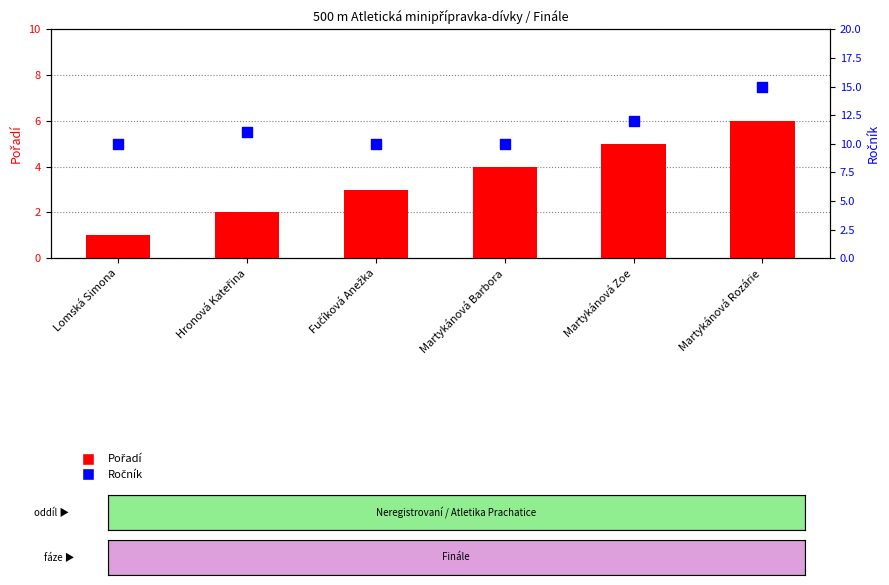

What is the total value across all series at Fučíková Anežka?

13